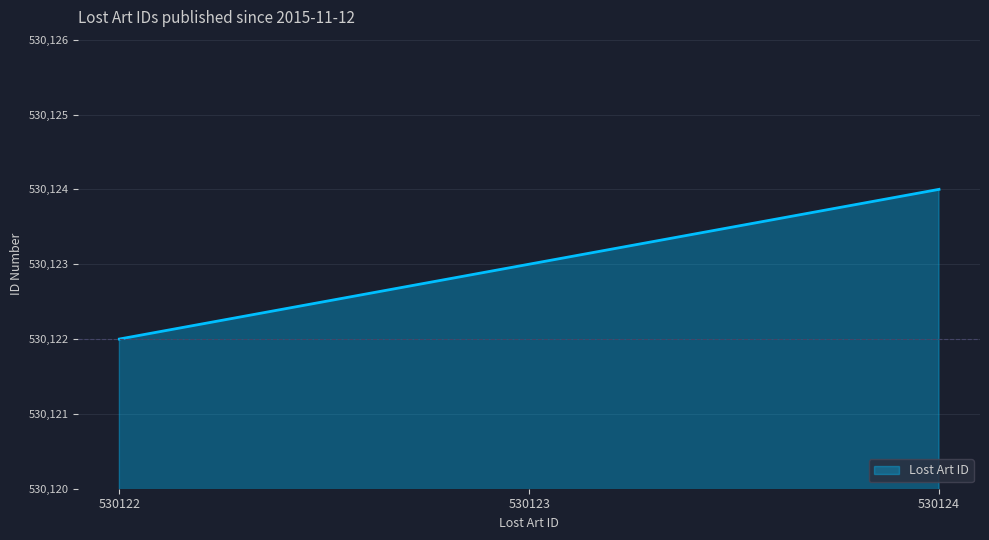

What is the greatest value displayed?

530124.0